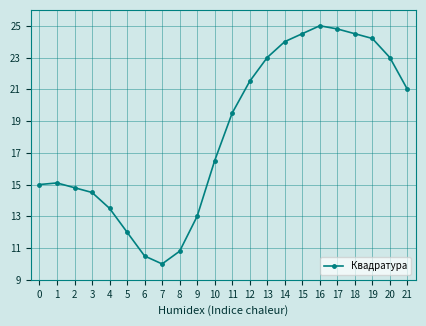

What is the difference between the maximum and minimum values?

15.0